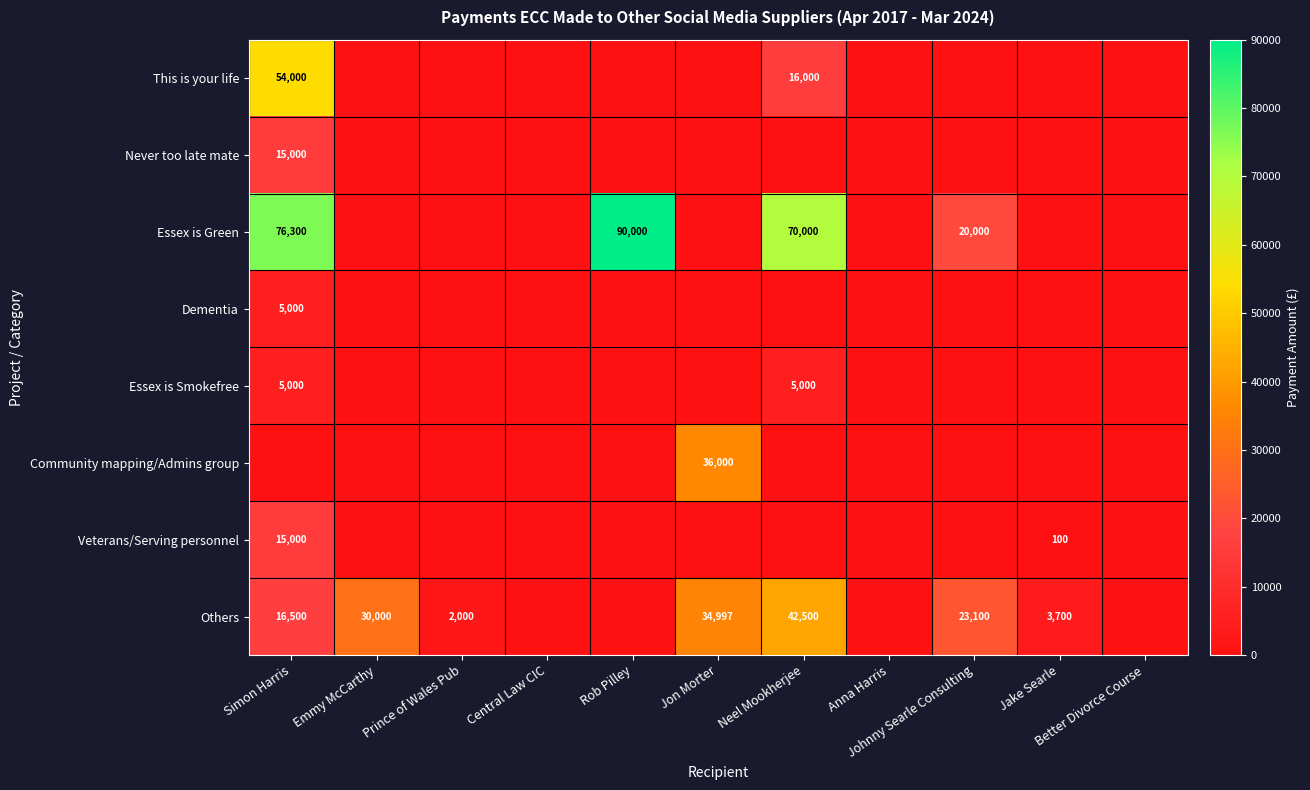

At which category is the sum across all series the highest?

Simon Harris